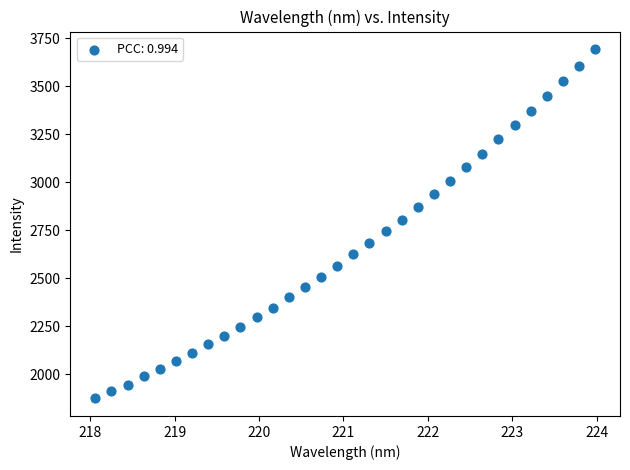

What is the range of X values (max minus min)?

5.9